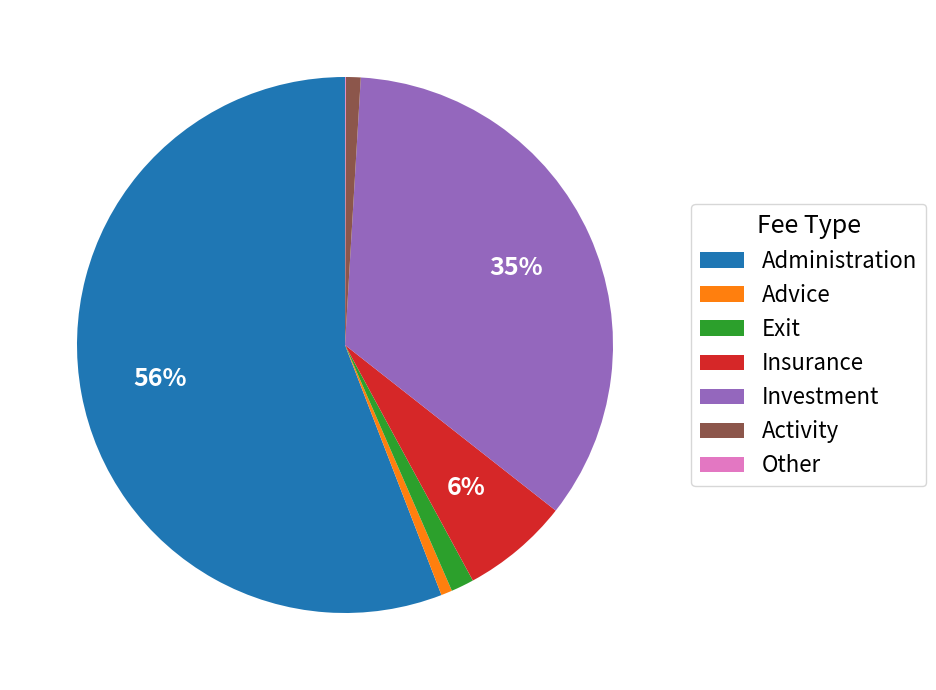

Between Administration and Activity, which is larger?

Administration